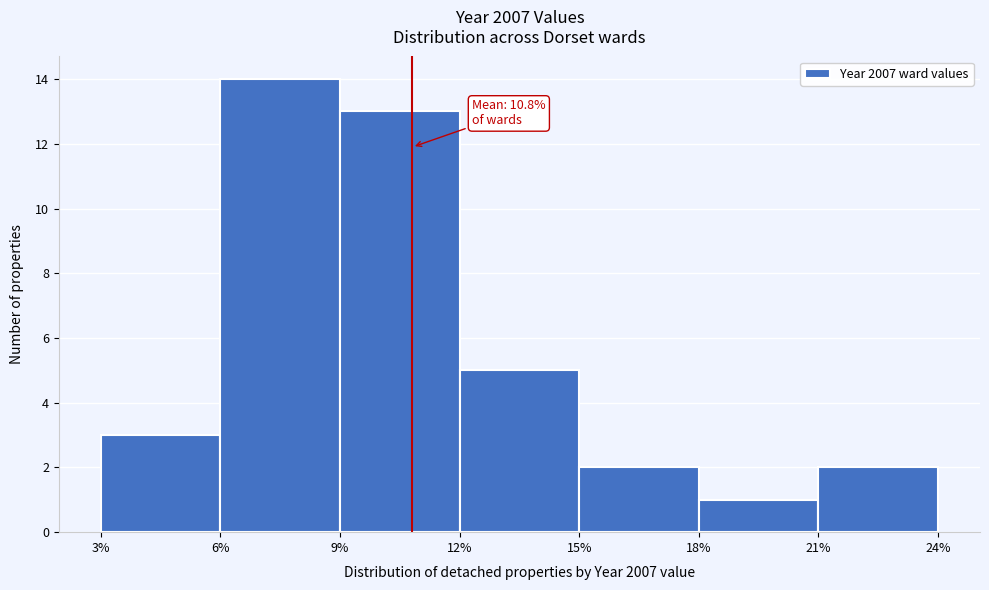

Over which range of the x-axis is the bar tallest?

6% to 9%